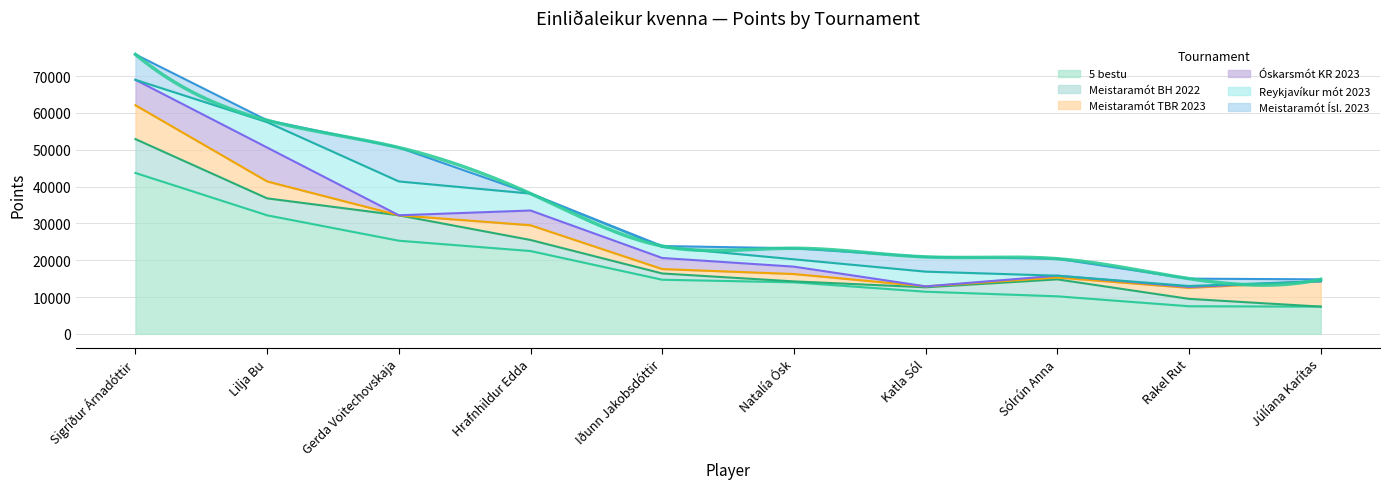

What is the sum of the 5 bestu values at Rakel Rut and Katla Sól?

18950